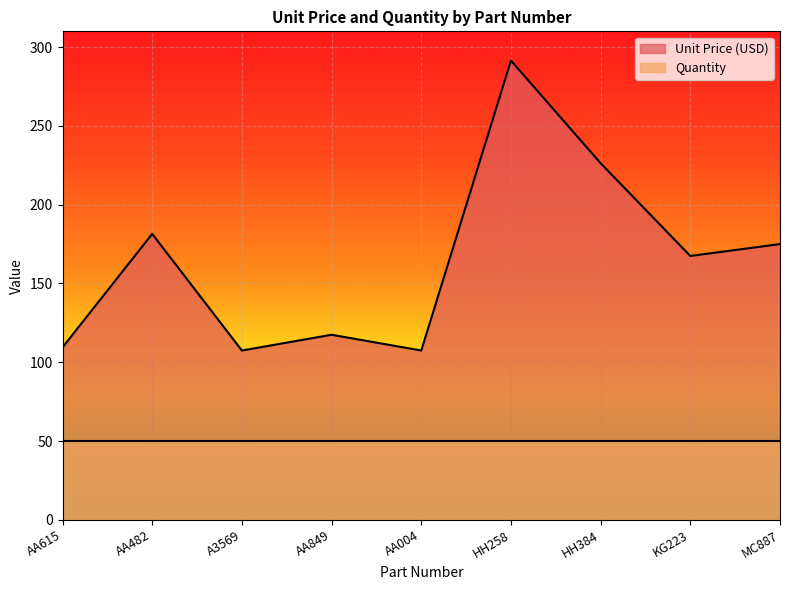

The chart shows a value of 392.1 at HH258. True or false?

False